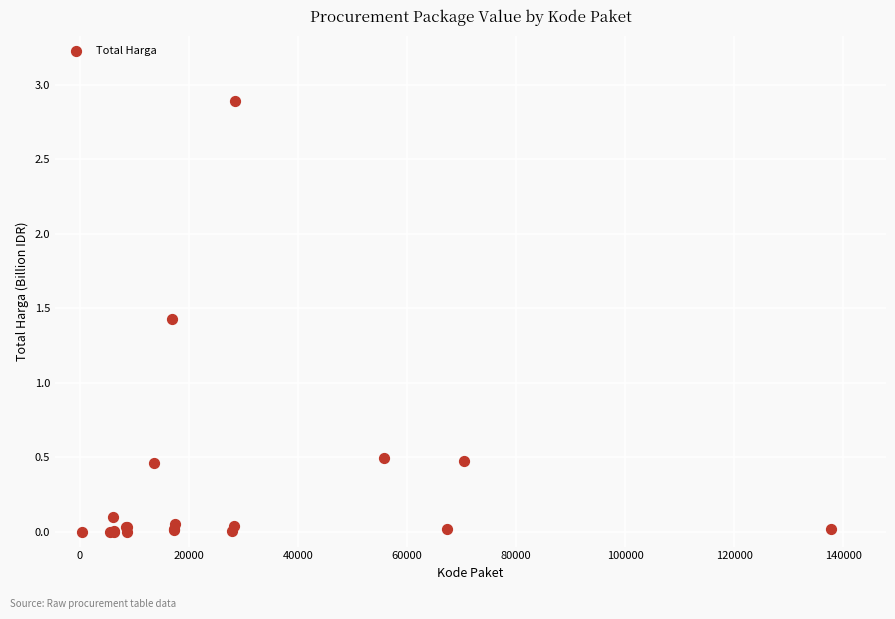

What Y value in the scatter plot is closest to 1?

1.4